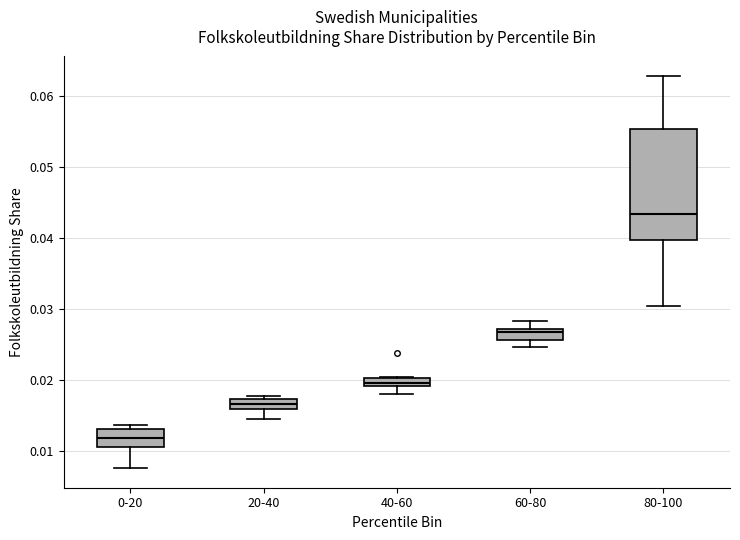

Where does the median line of the box for 80-100 sit on the y-axis? The values are not printed on the chart, so give them approximately, as read against the axis.

0.043